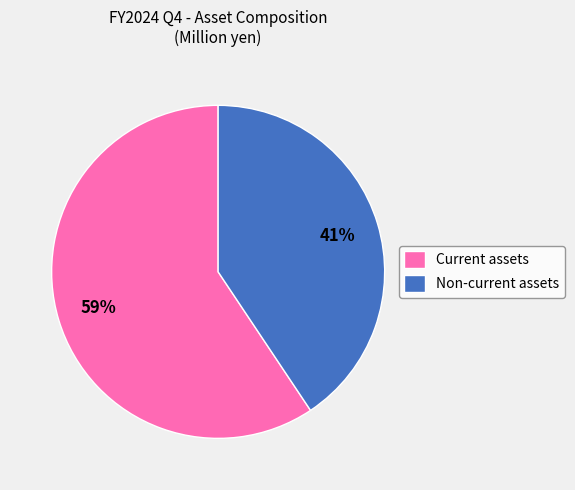

Which has a higher value, Non-current assets or Current assets?

Current assets